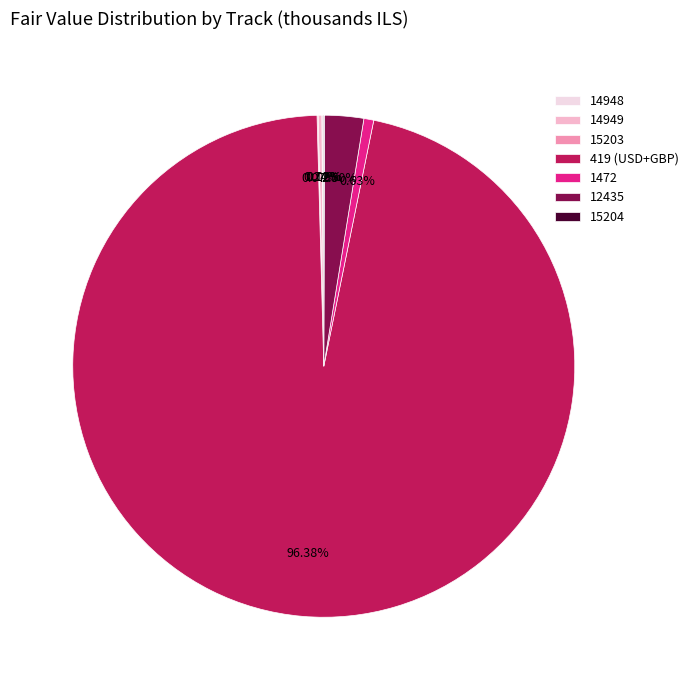

Which slice represents more than half of the pie?

419 (USD+GBP)